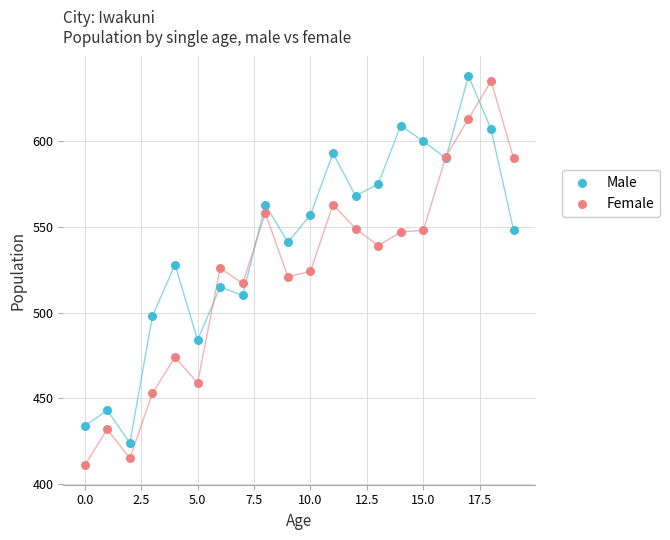

Which series reaches the minimum Y coordinate?

Female